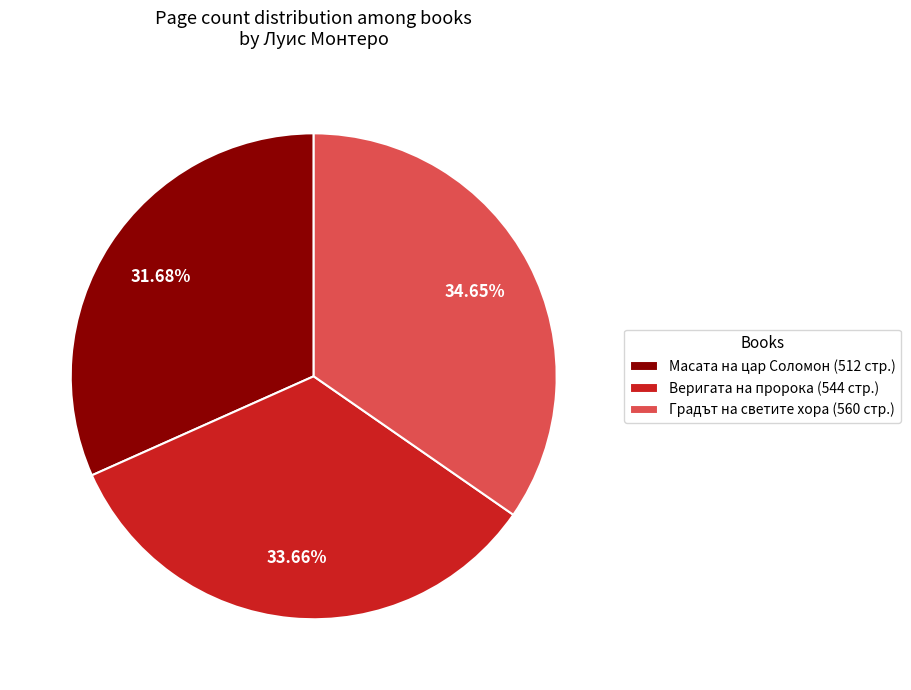

Count the number of slices in the pie.

3